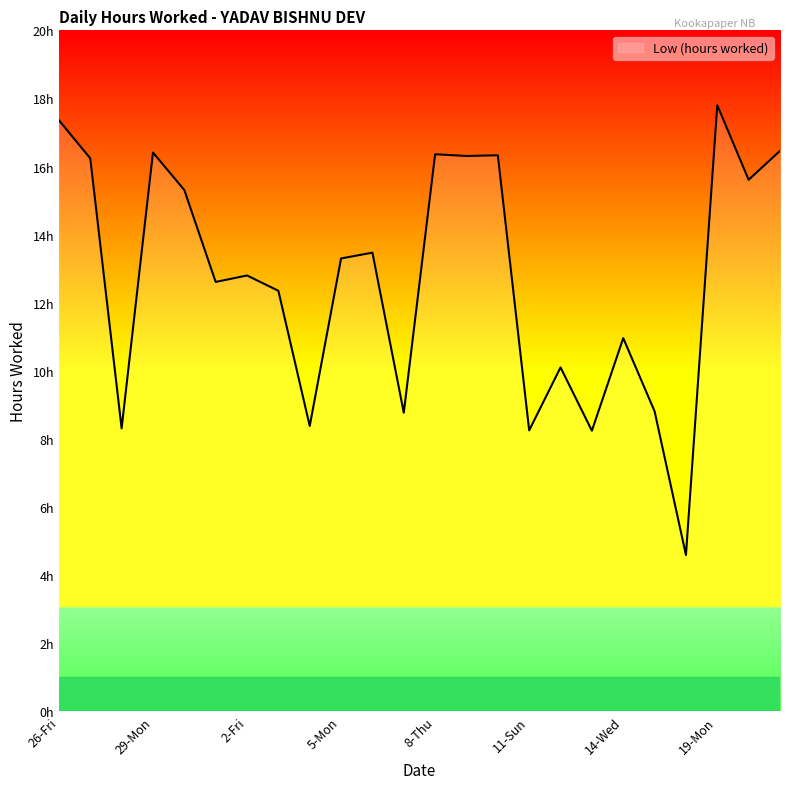

How many values are below 13?

12